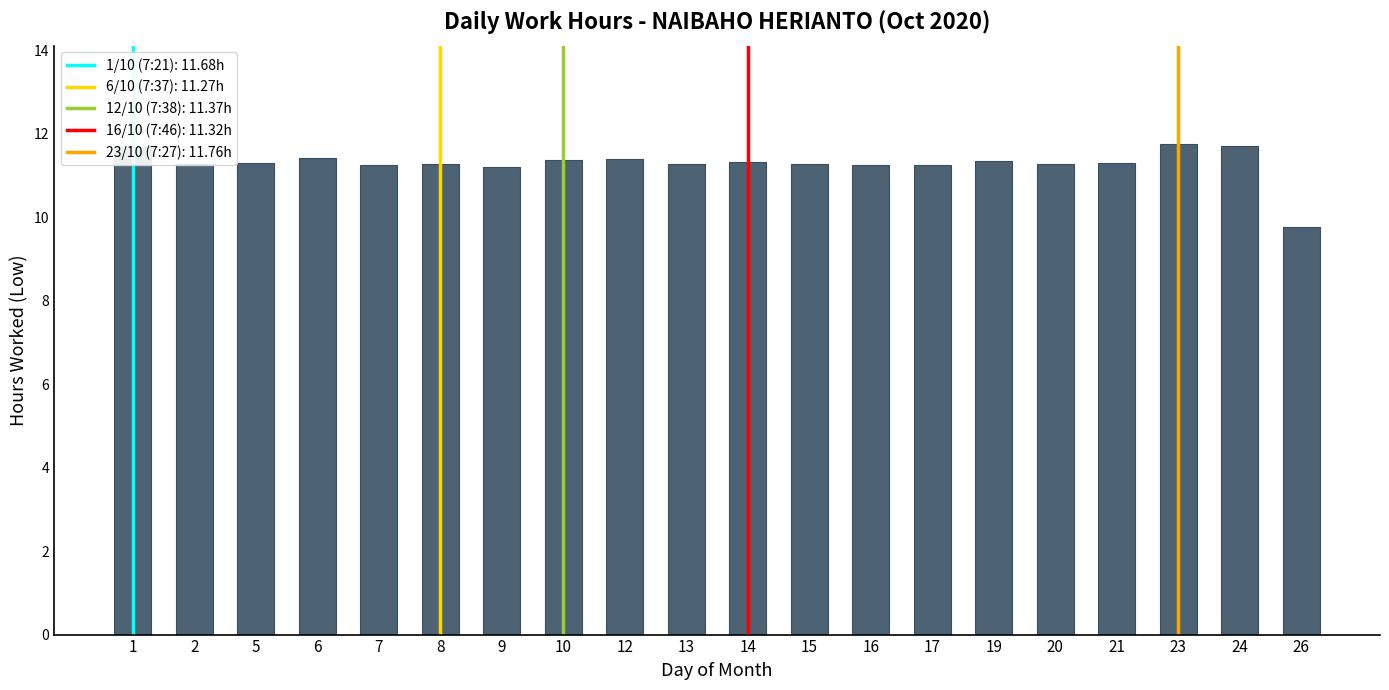

What is the maximum value shown in the chart?

11.8